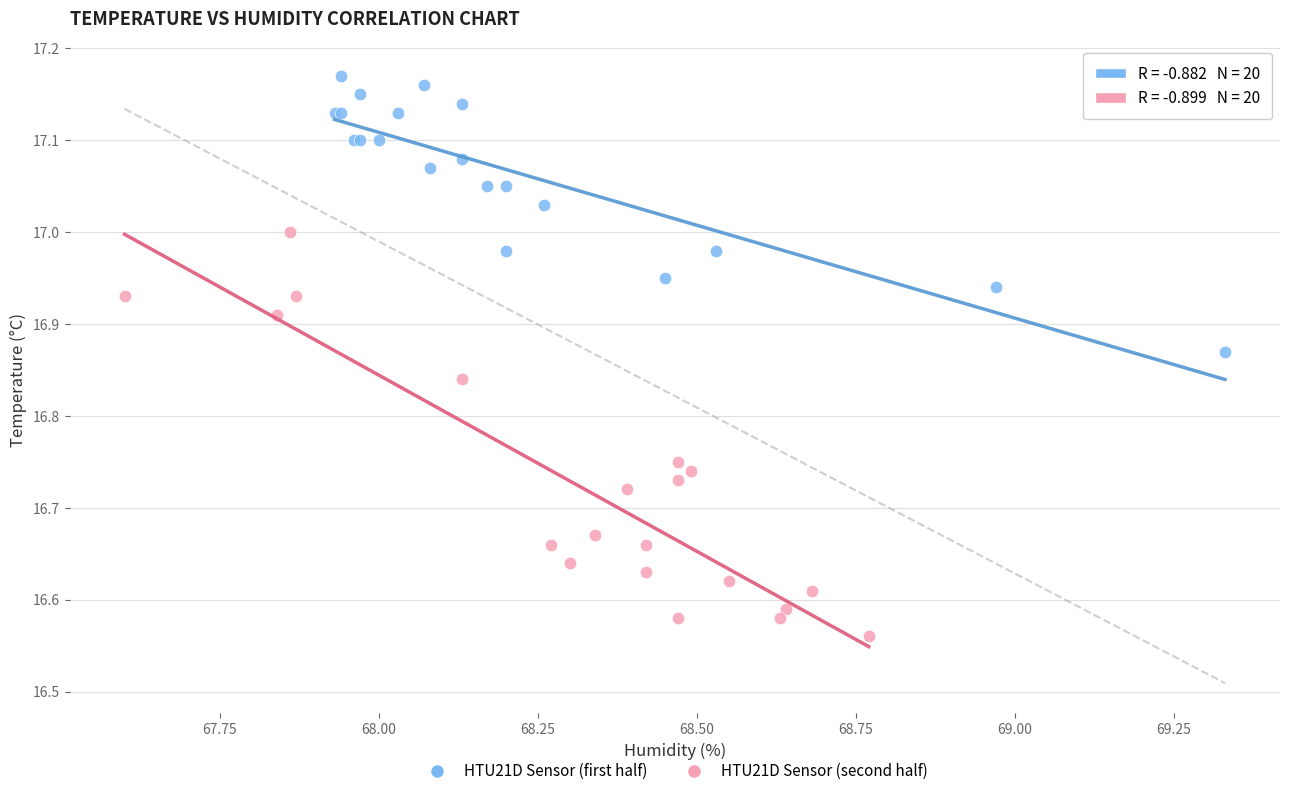

Which series has the widest spread of Y values?

HTU21D Sensor (second half)